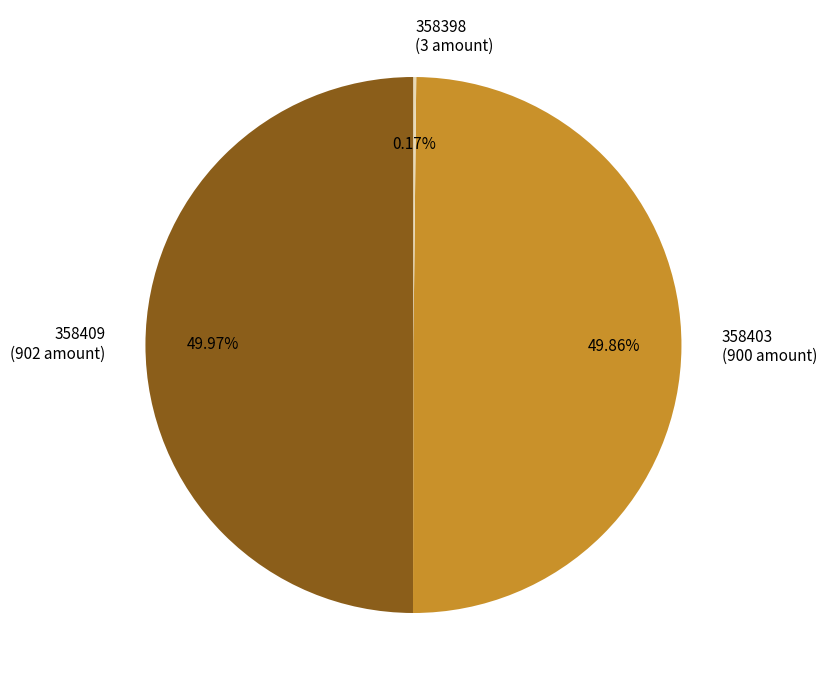

Between 358403 and 358409, which is larger?

358409